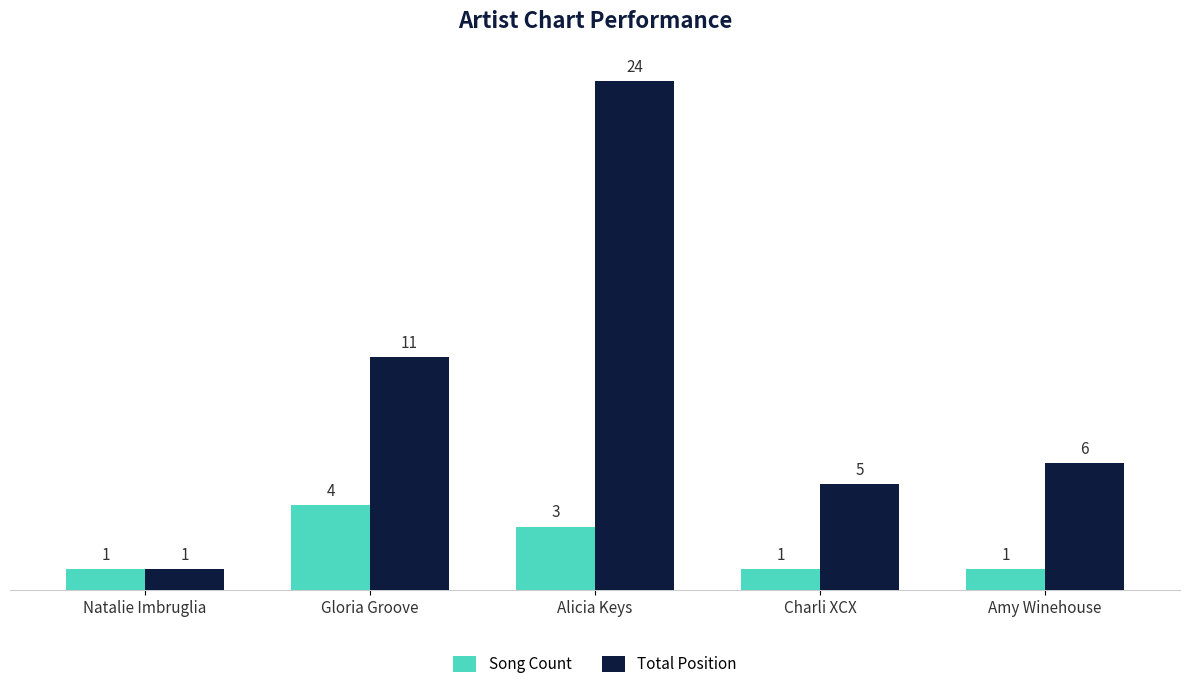

At how many categories does at least one series exceed 10?

2